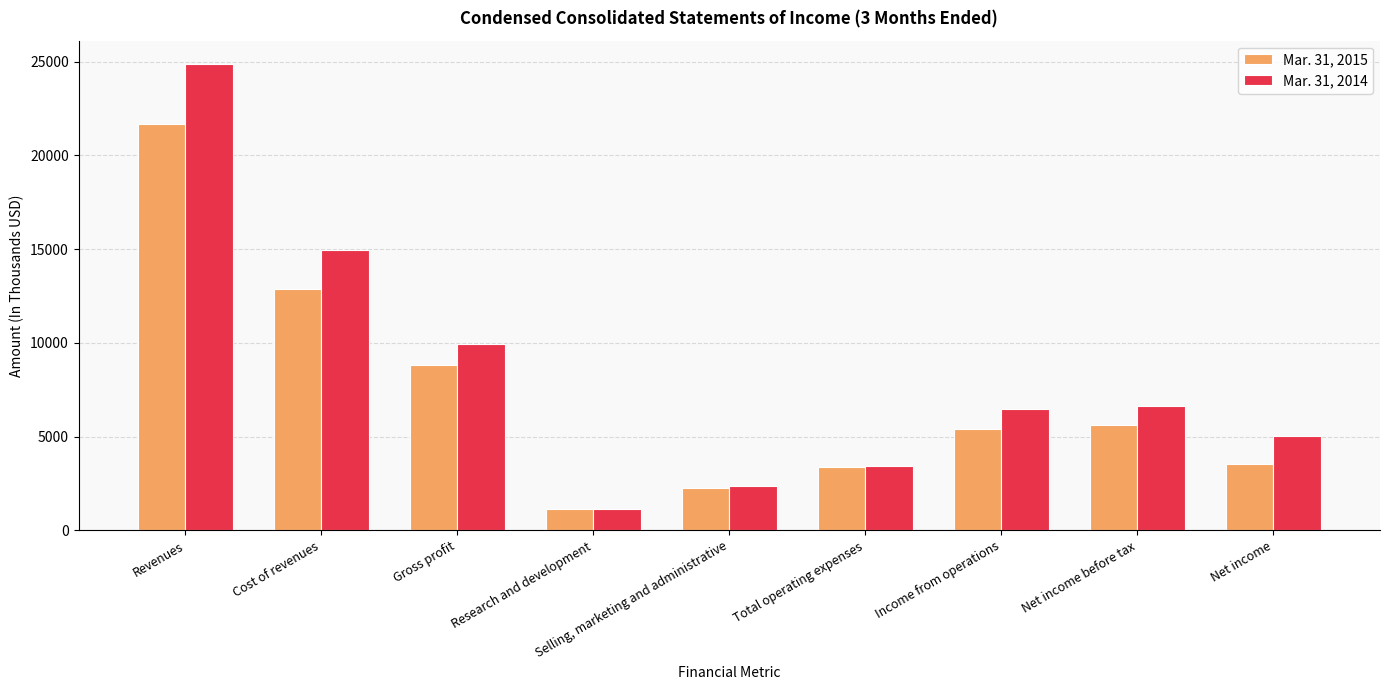

True or false: Mar. 31, 2014 has a value of 6470 at Income from operations.

True